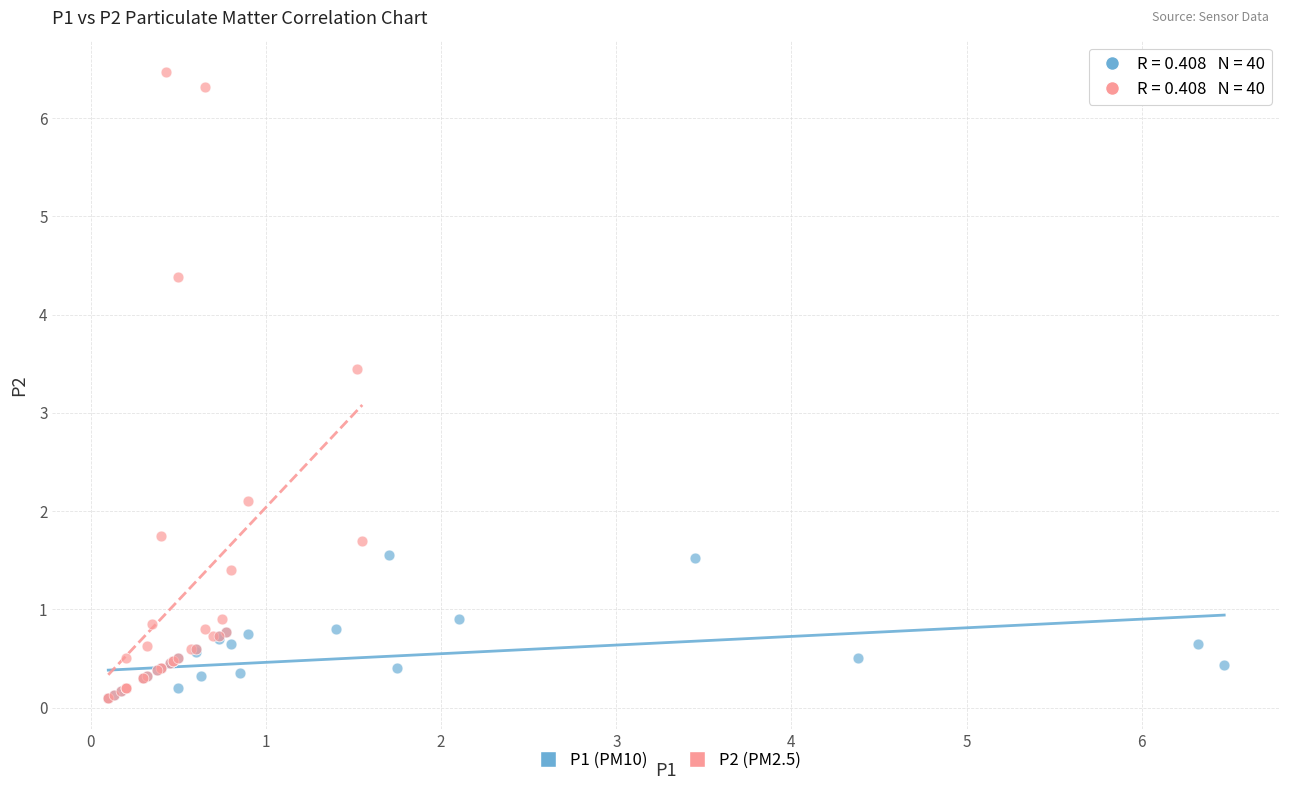

Which series has the largest Y range (max minus min)?

P2 (PM2.5)